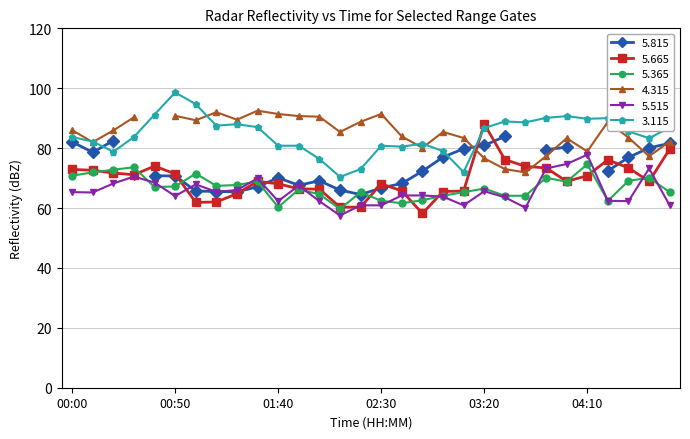

What is the average value of the   3.115 series?

84.4